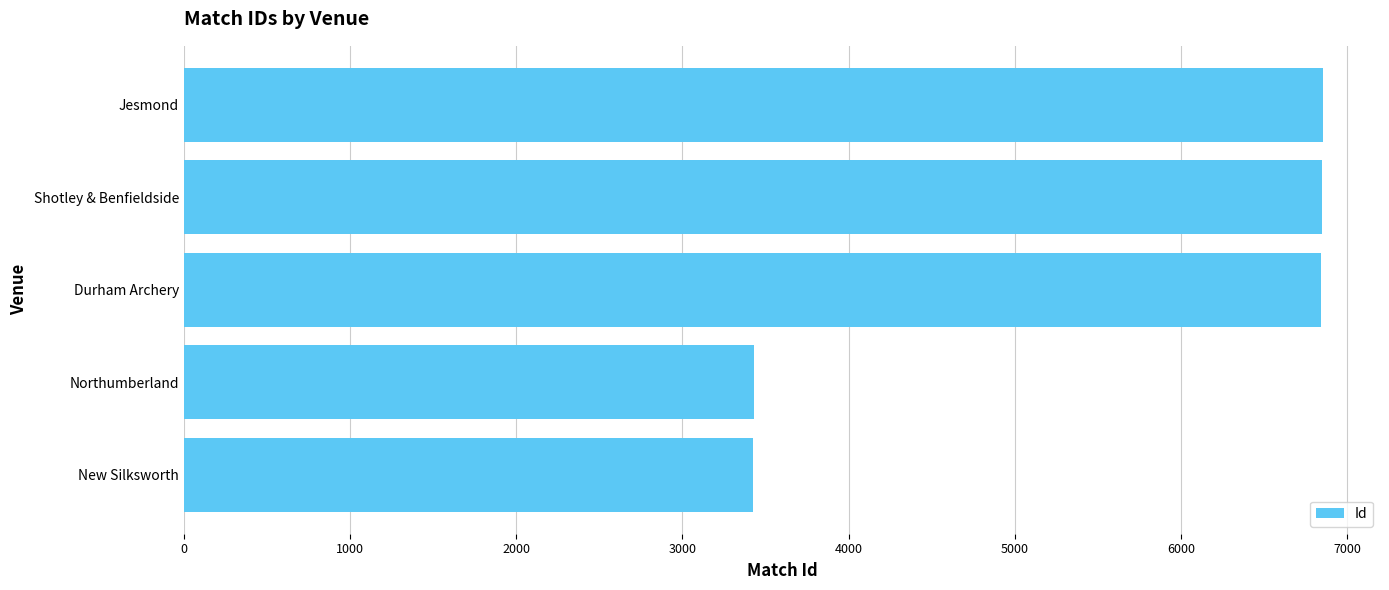

Are the bars grouped side by side (vs. stacked)?

No